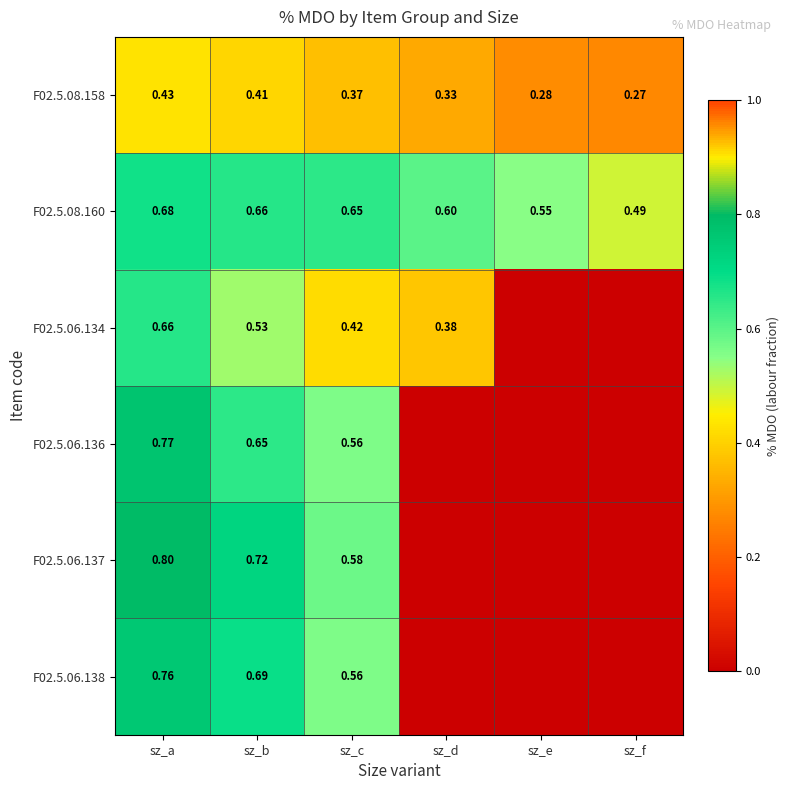

At which label is F02.5.08.160 closest to 0?

sz_f